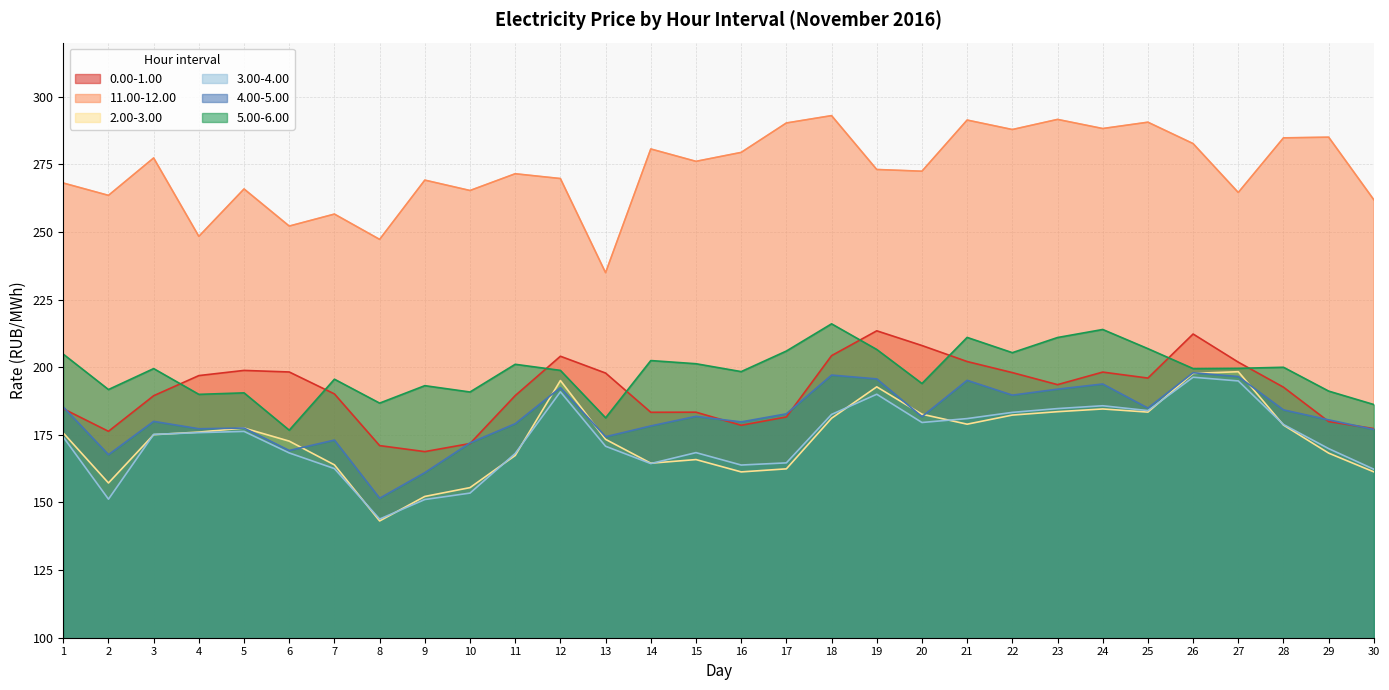

What is the smallest value displayed?

143.2